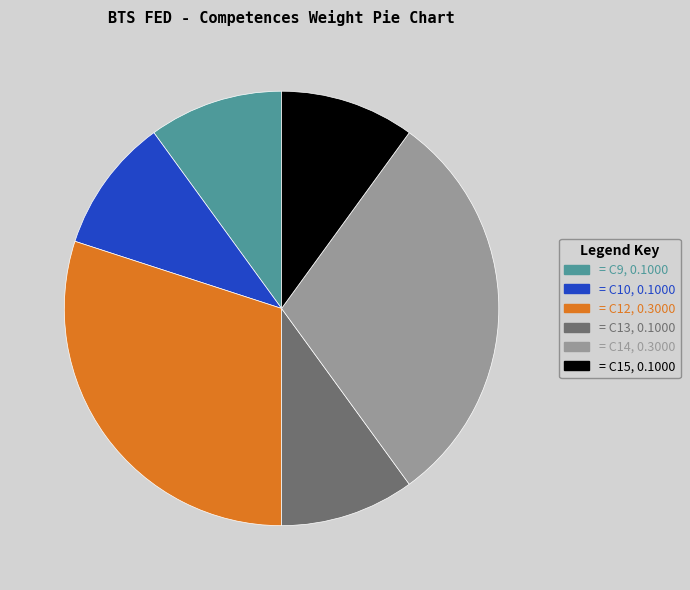

Is there any slice that represents more than half of the pie?

No